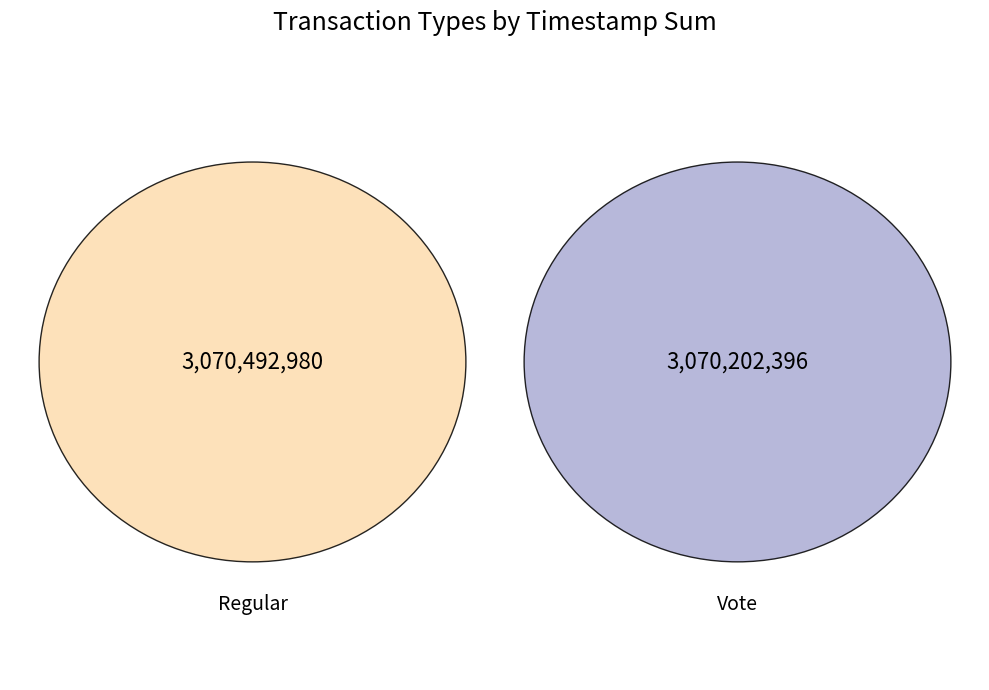

To the nearest percent, what is the combined percentage of Regular and Vote?

100%